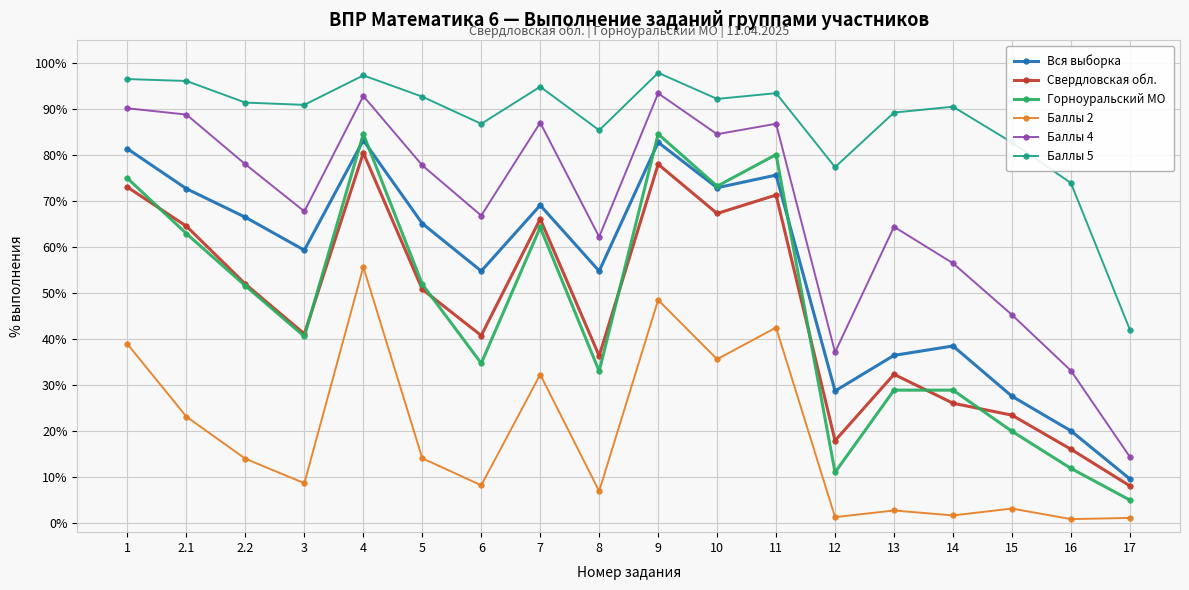

What is the average value of the Баллы 5 series?

87.3